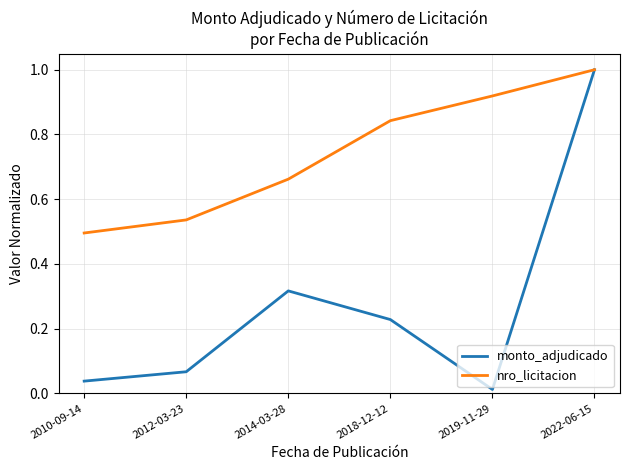

The value of monto_adjudicado at 2010-09-14 is 0.1. True or false?

False